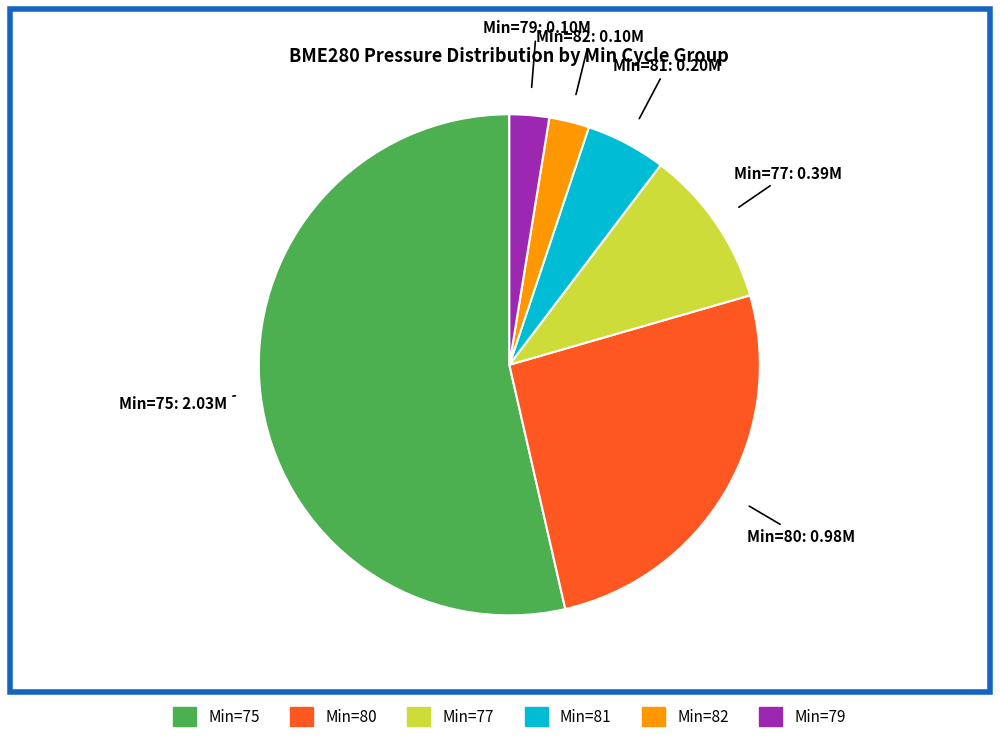

Does any single category account for the majority?

Yes